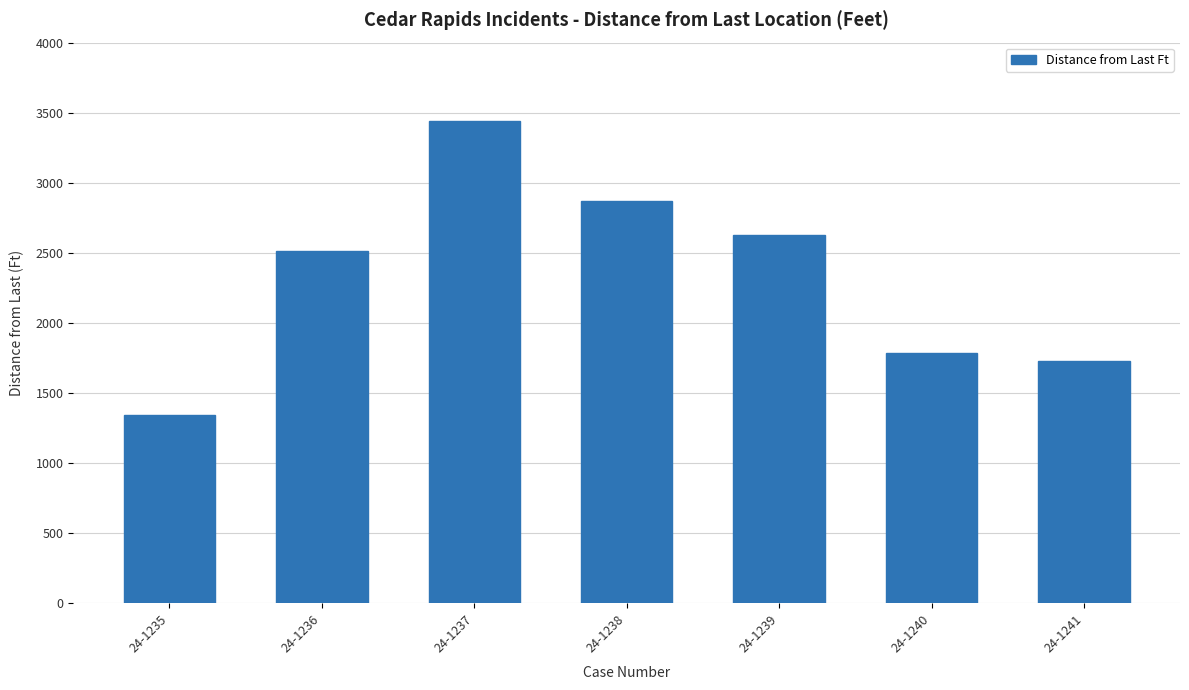

What is the value of the 1st bar from the left?

1346.3